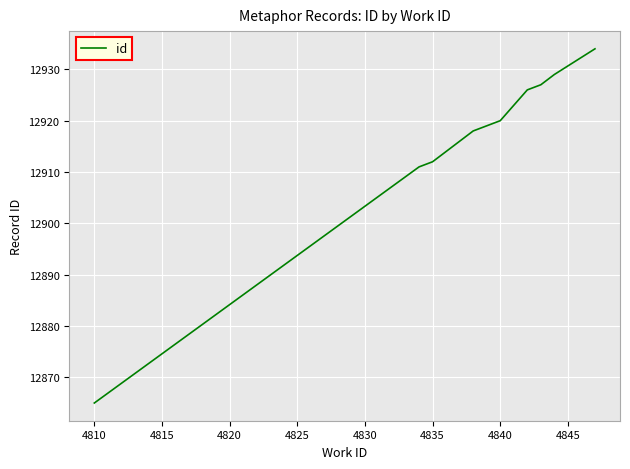

What is the smallest value displayed?

12865